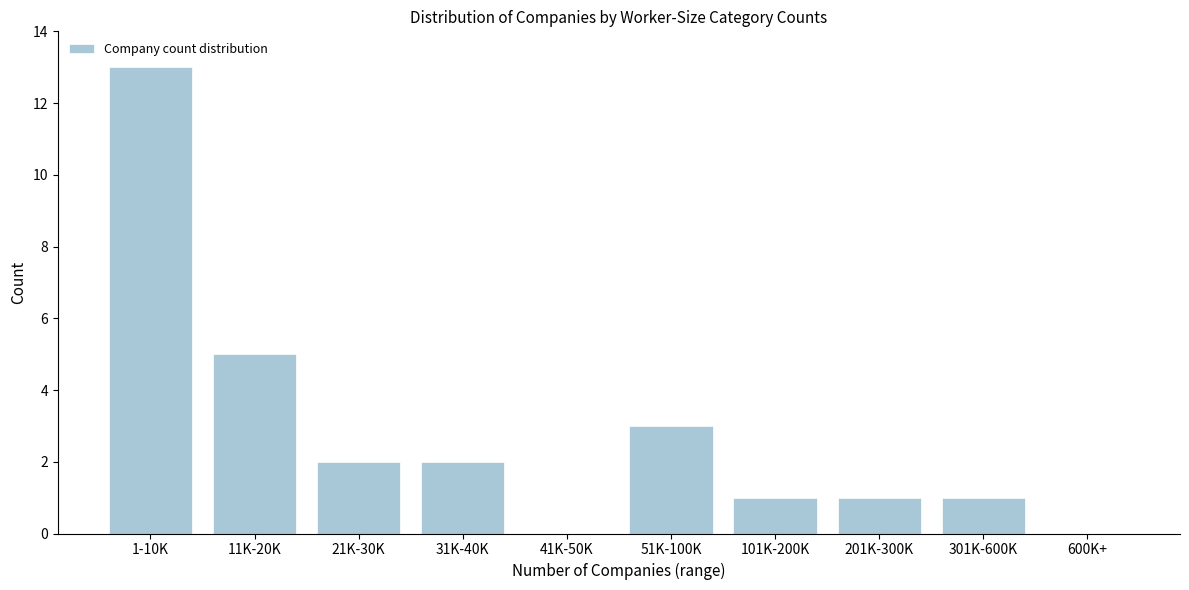

Reading left to right, transcribe all the data shown in this chart.

1-10K=13	11K-20K=5	21K-30K=2	31K-40K=2	41K-50K=0	51K-100K=3	101K-200K=1	201K-300K=1	301K-600K=1	600K+=0